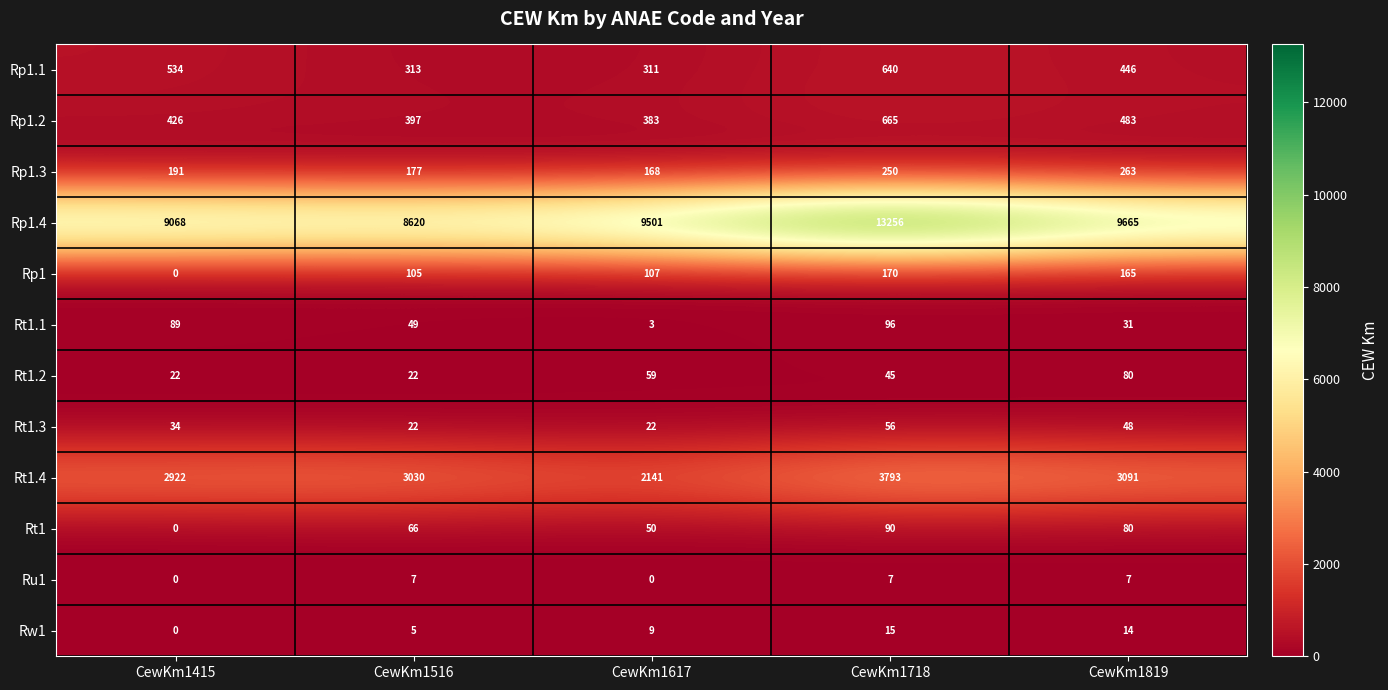

Which series has the largest total across all categories?

Rp1.4